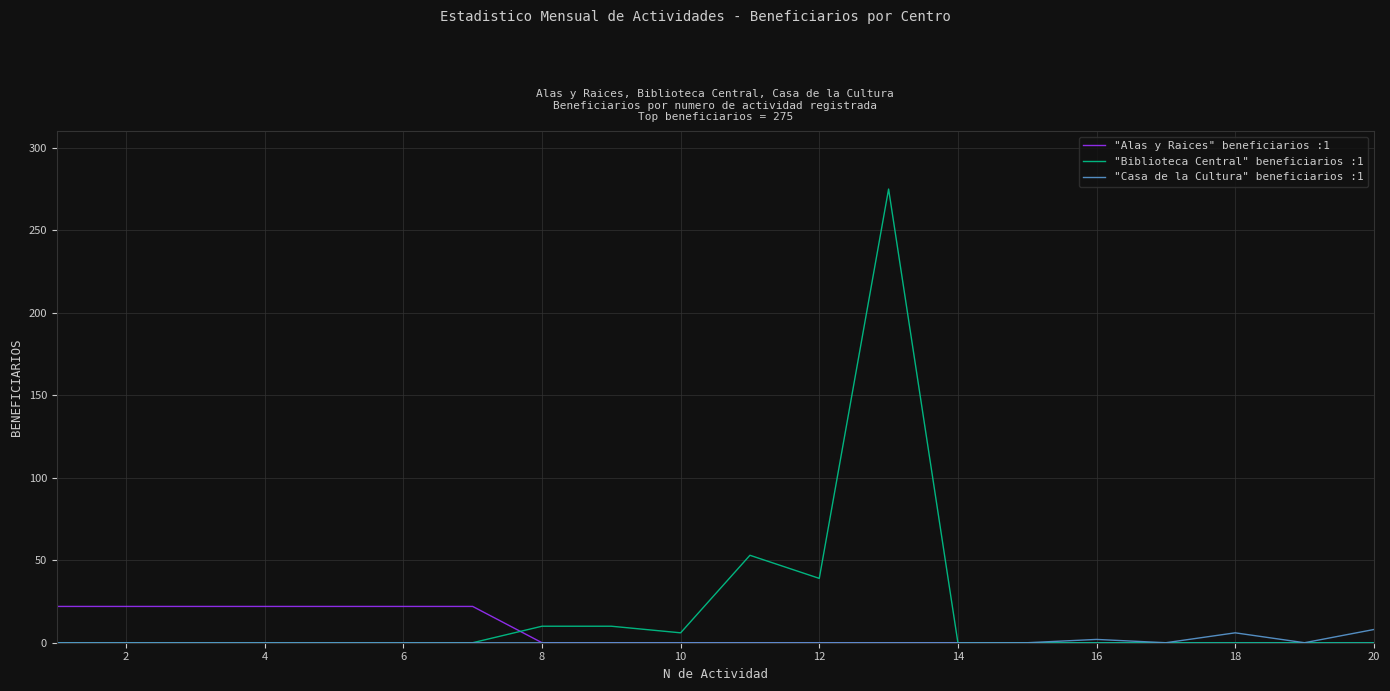

Which series has the largest range (max minus min)?

"Biblioteca Central" beneficiarios :1